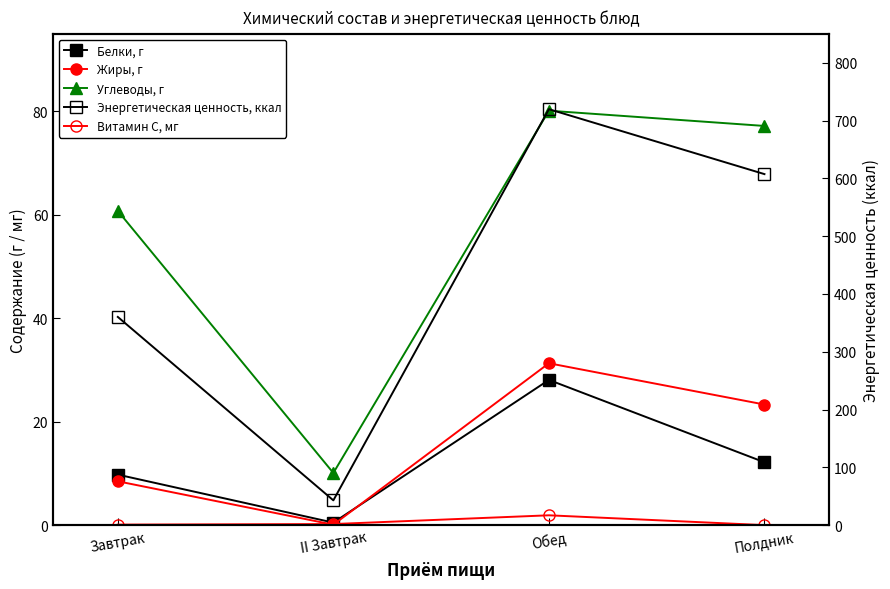

Rank the series by their maximum value, from lowest to highest.

Витамин С, мг, Белки, г, Жиры, г, Углеводы, г, Энергетическая ценность, ккал